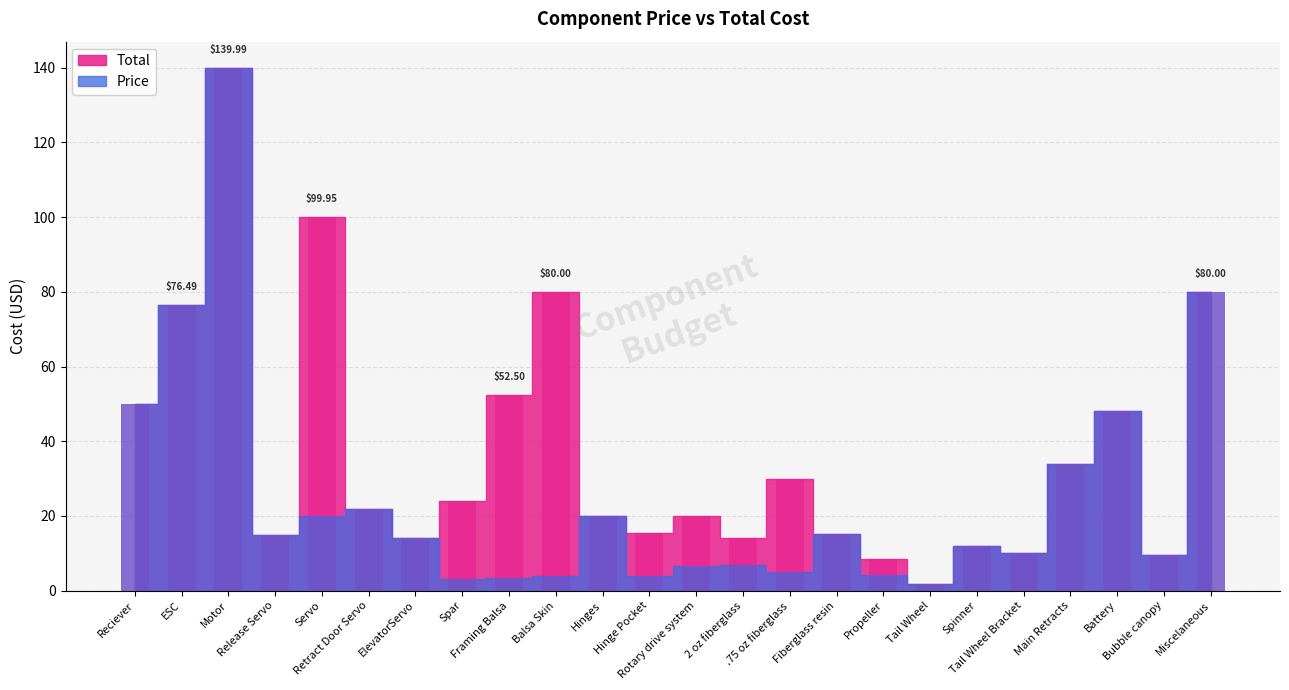

At which label does Total first exceed 21?

Reciever